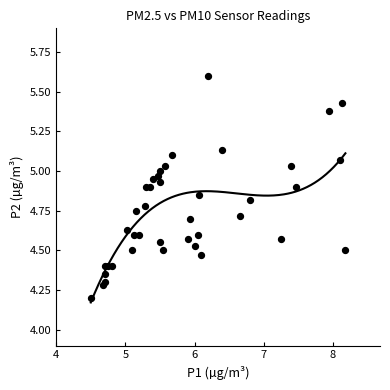

What Y value in the scatter plot is closest to 4?

4.2